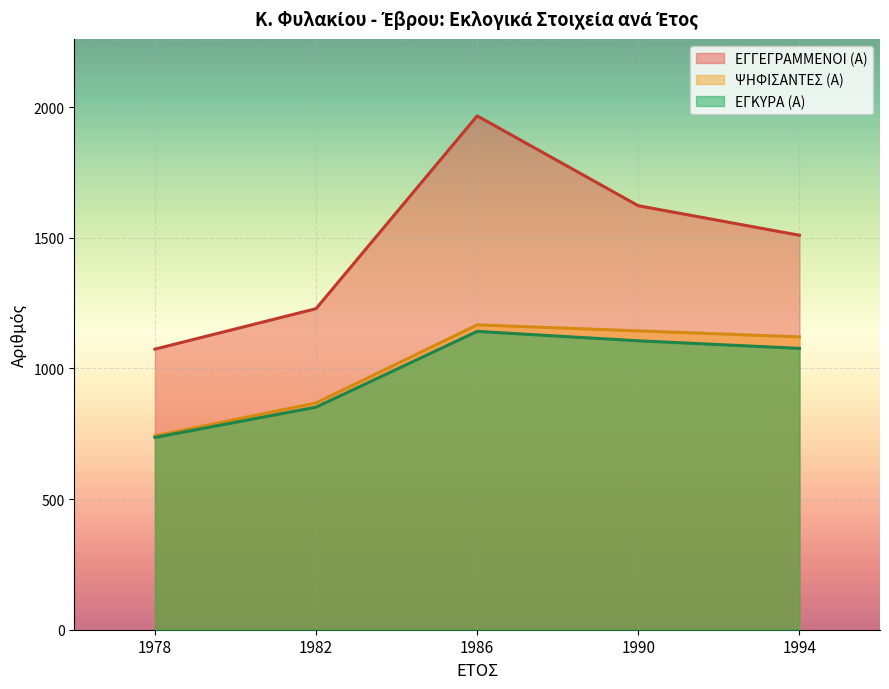

What is the sum of the ΨΗΦΙΣΑΝΤΕΣ (Α) values at 1978 and 1990?

1886